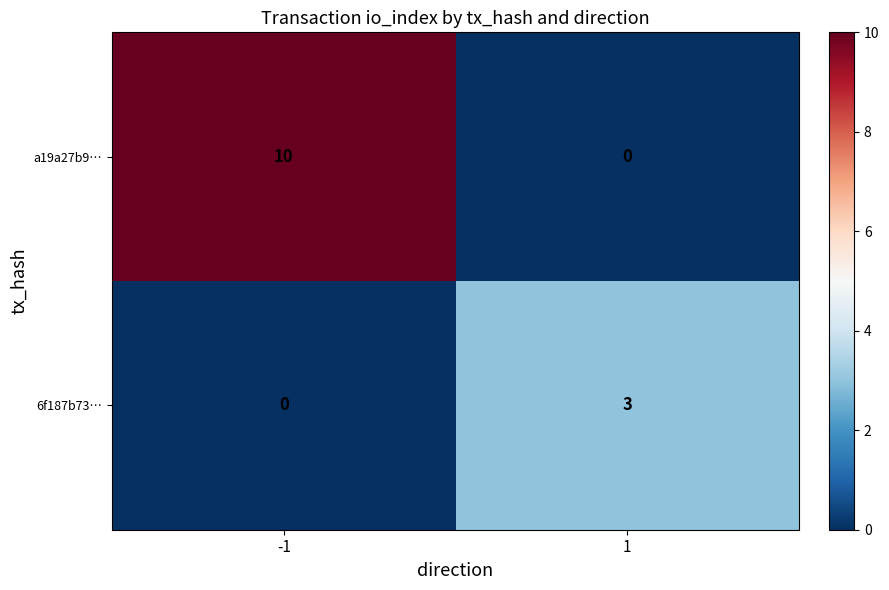

At how many categories does at least one series exceed 8?

1